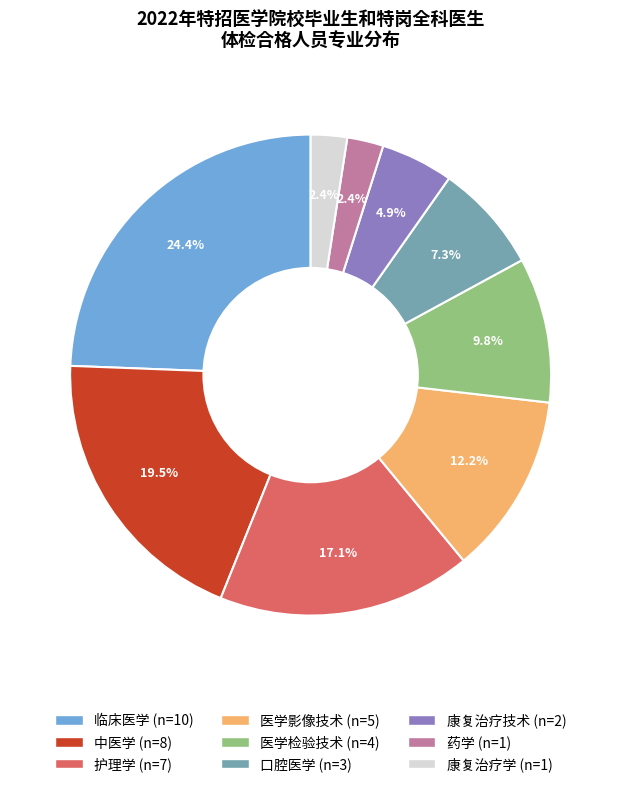

The 药学 slice represents 2% of the pie. True or false?

True